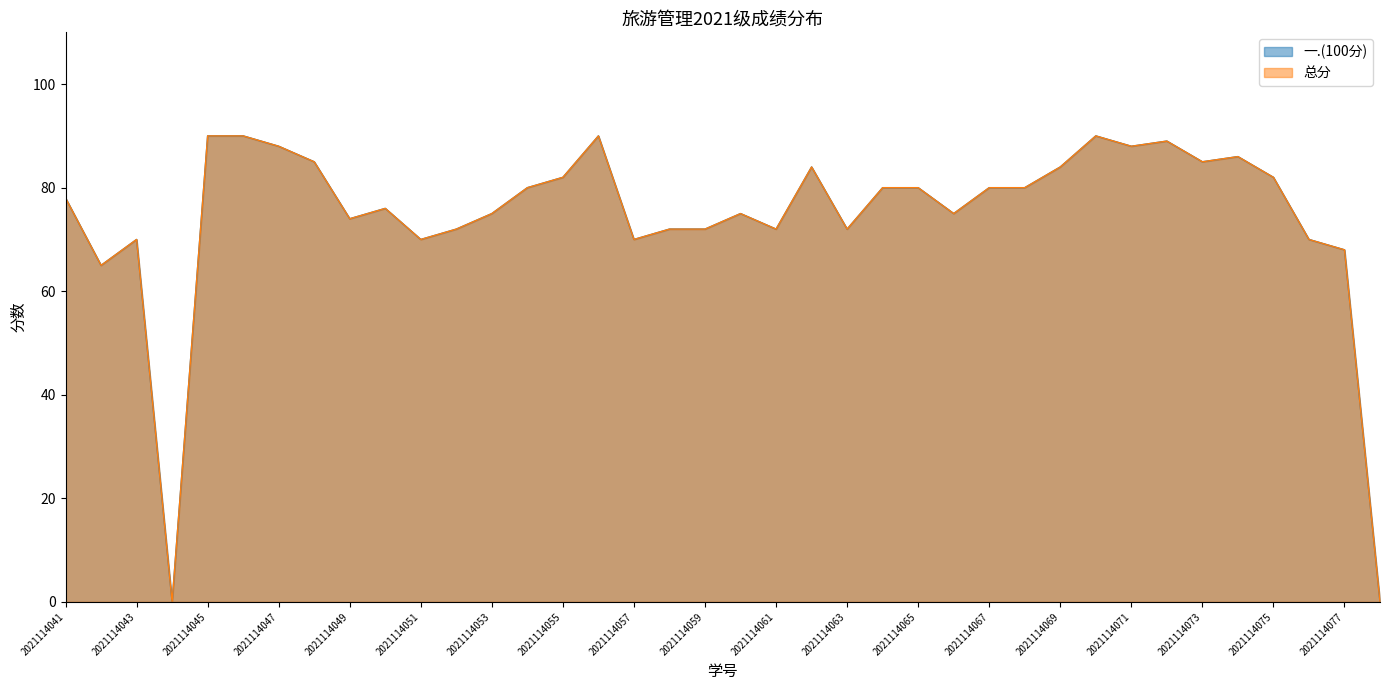

Rank the categories by 一.(100分) value from highest to lowest.

2021114045, 2021114046, 2021114056, 2021114070, 2021114072, 2021114047, 2021114071, 2021114074, 2021114048, 2021114073, 2021114062, 2021114069, 2021114055, 2021114075, 2021114054, 2021114064, 2021114065, 2021114067, 2021114068, 2021114041, 2021114050, 2021114053, 2021114060, 2021114066, 2021114049, 2021114052, 2021114058, 2021114059, 2021114061, 2021114063, 2021114043, 2021114051, 2021114057, 2021114076, 2021114077, 2021114042, 2021114044, 2021114078